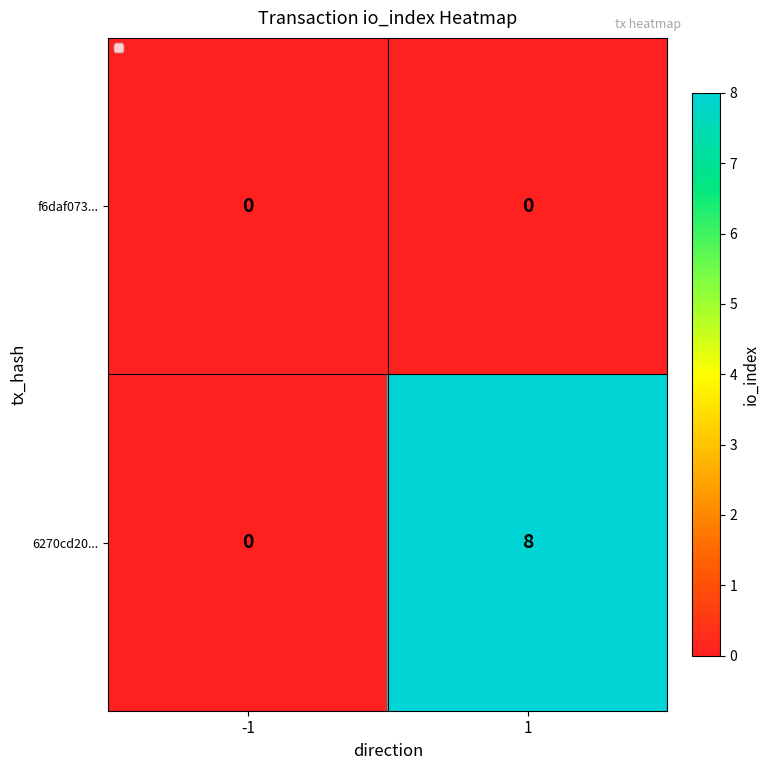

Reading right to left, transcribe all the data shown in this chart.

f6daf073...: 0	0
6270cd20...: 8	0